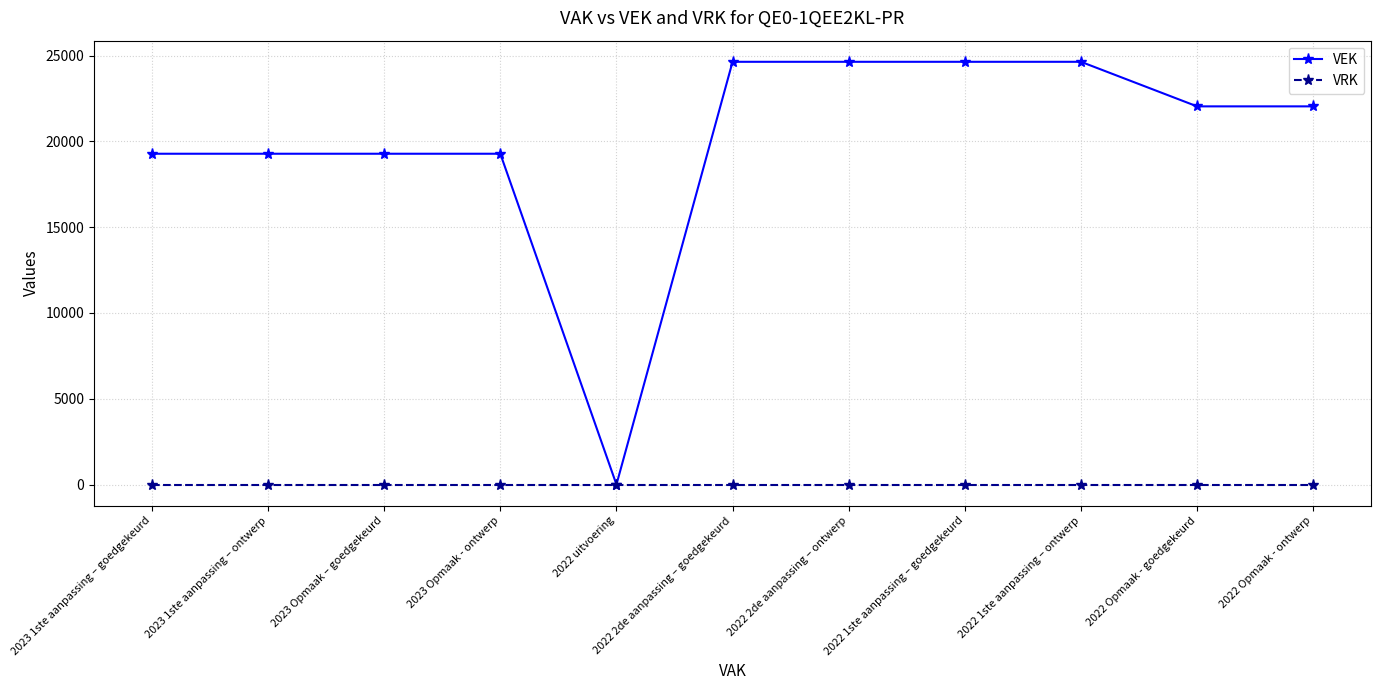

List the series in order of their peak value, highest first.

VEK, VRK